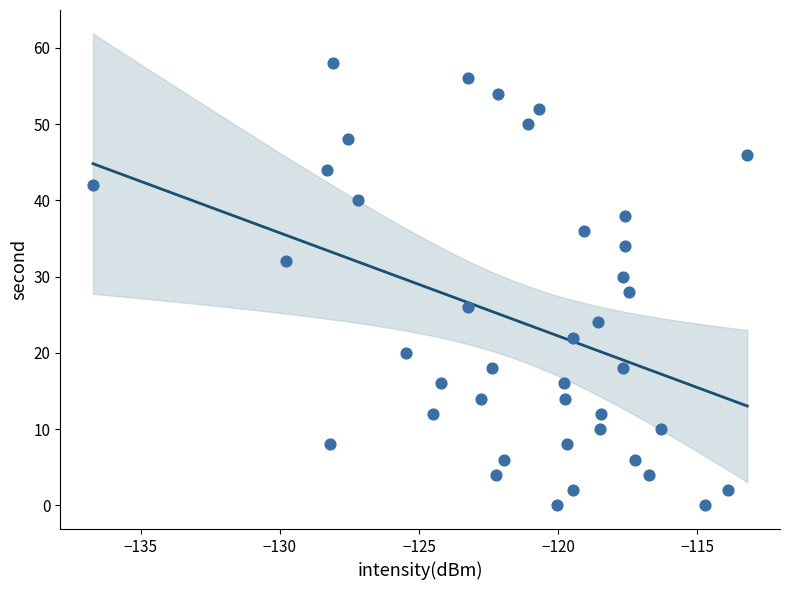

What is the range of Y values (max minus min)?

58